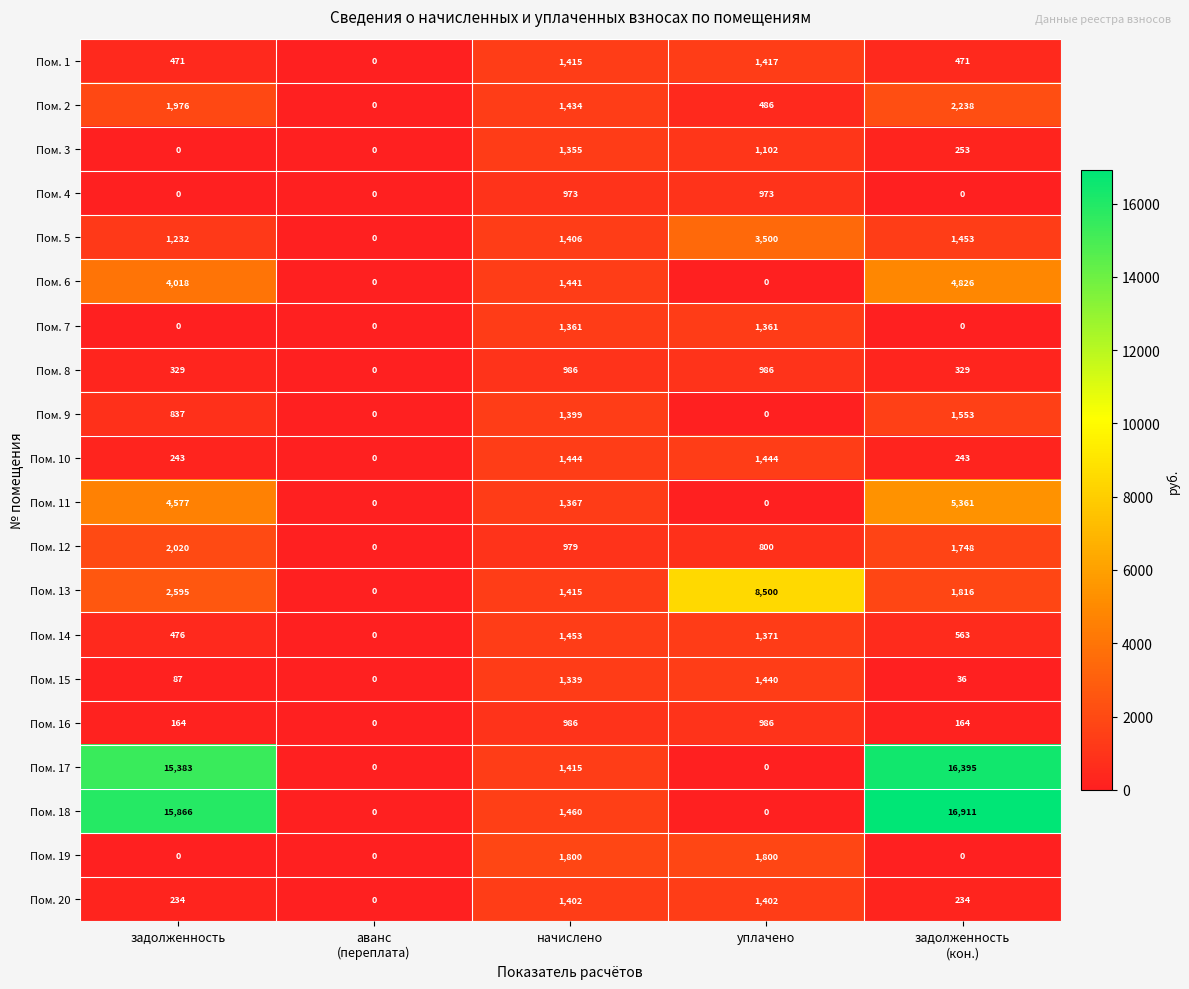

Between аванс
(переплата) and задолженность
(кон.), which series saw the biggest shift?

Пом. 18